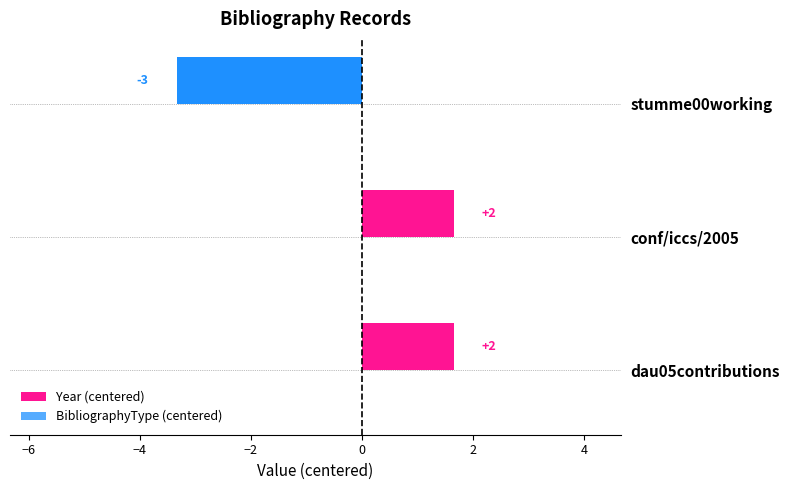

Does the chart contain any negative values?

Yes